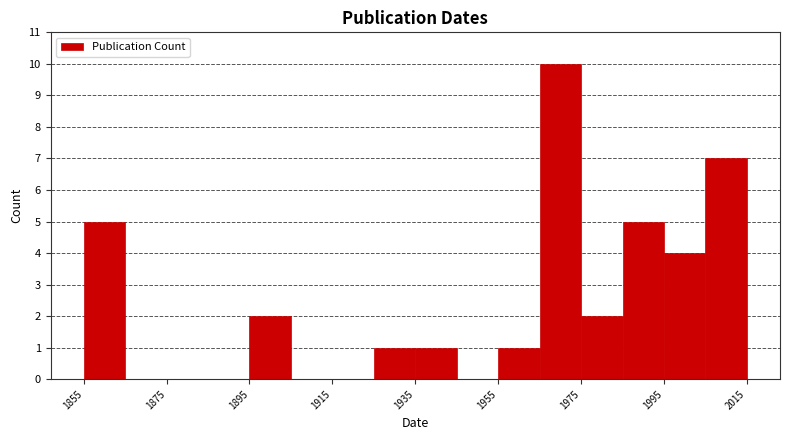

Reading left to right, transcribe this chart: for each bar, give the range it covers on the x-axis and its height. Neither the bar edges nor the heights are printed on the chart, so give them approximately, as read against the axes.

1855 to 1865: 5
1865 to 1875: 0
1875 to 1885: 0
1885 to 1895: 0
1895 to 1905: 2
1905 to 1915: 0
1915 to 1925: 0
1925 to 1935: 1
1935 to 1945: 1
1945 to 1955: 0
1955 to 1965: 1
1965 to 1975: 10
1975 to 1985: 2
1985 to 1995: 5
1995 to 2005: 4
2005 to 2015: 7